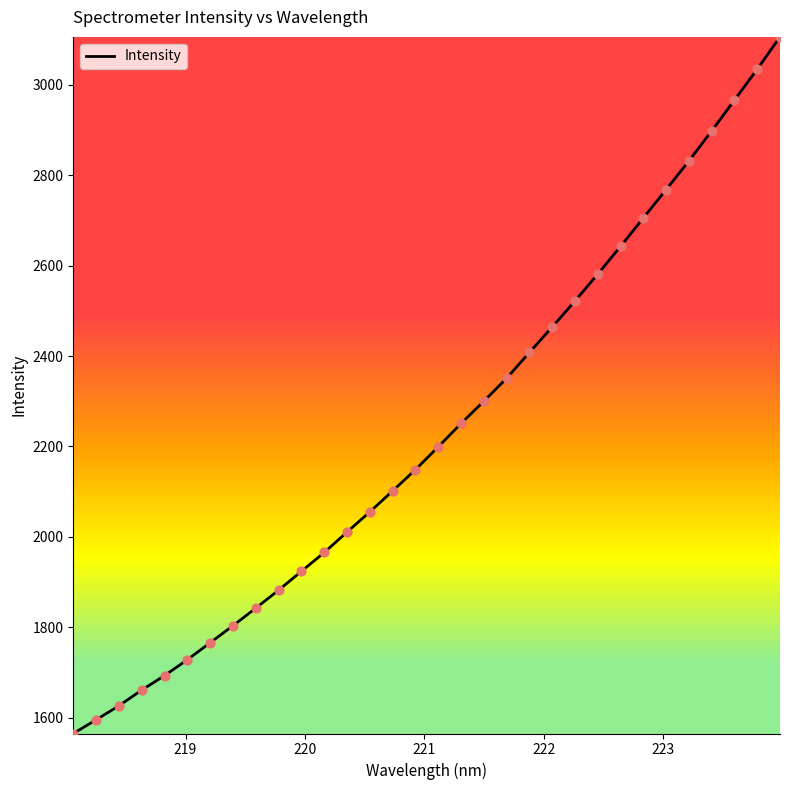

What is the maximum value shown in the chart?

3106.0